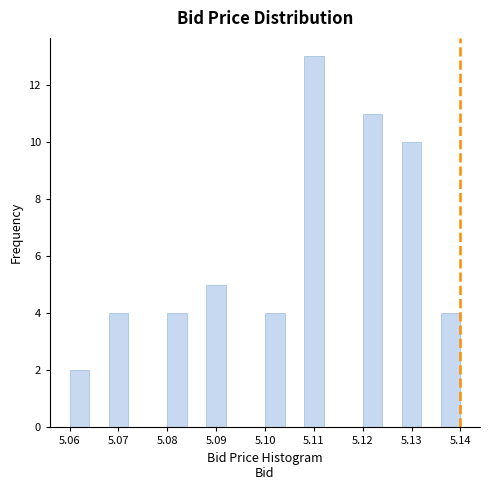

Reading left to right, list every bar in this chart as the range it spans on the x-axis followed by its height. The values are not printed on the chart, so give them approximately, as read against the axis.

5.060 to 5.064: 2
5.064 to 5.068: 0
5.068 to 5.072: 4
5.072 to 5.076: 0
5.076 to 5.080: 0
5.080 to 5.084: 4
5.084 to 5.088: 0
5.088 to 5.092: 5
5.092 to 5.096: 0
5.096 to 5.100: 0
5.100 to 5.104: 4
5.104 to 5.108: 0
5.108 to 5.112: 13
5.112 to 5.116: 0
5.116 to 5.120: 0
5.120 to 5.124: 11
5.124 to 5.128: 0
5.128 to 5.132: 10
5.132 to 5.136: 0
5.136 to 5.140: 4